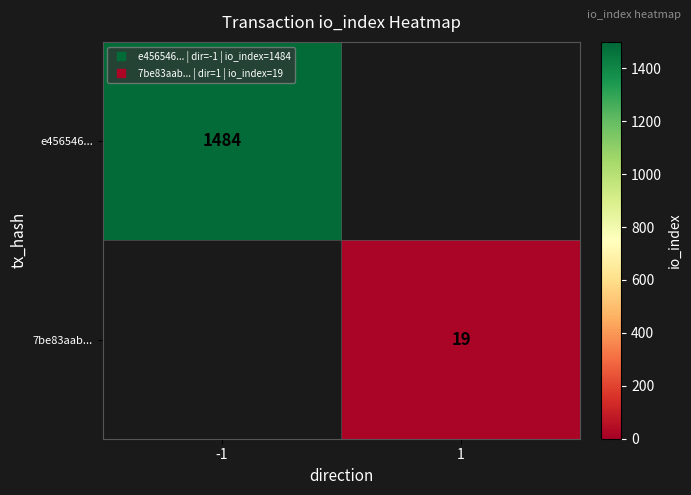

At which label is e456546... closest to 1484?

-1